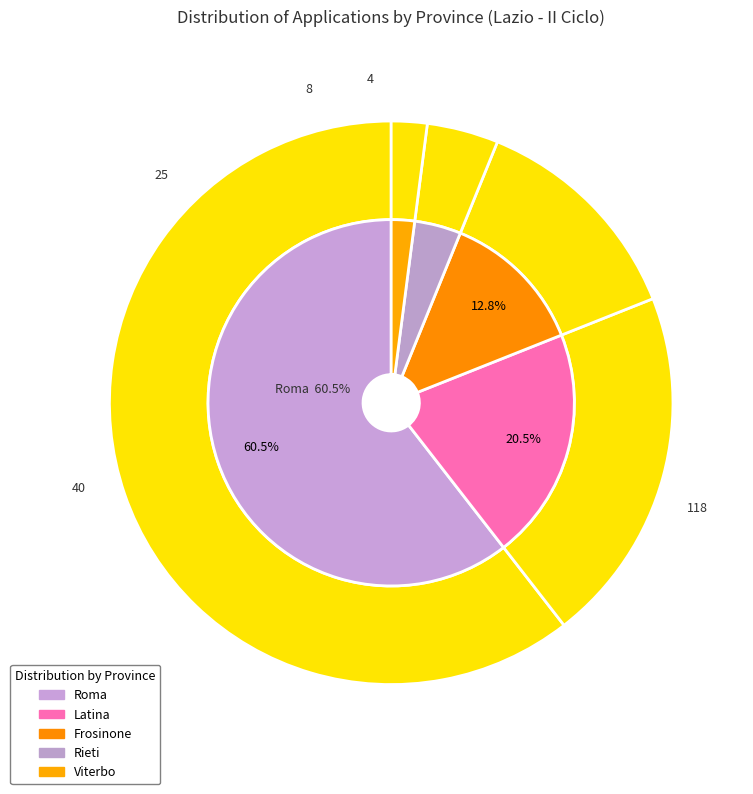

To the nearest percent, what portion does Frosinone represent?

13%